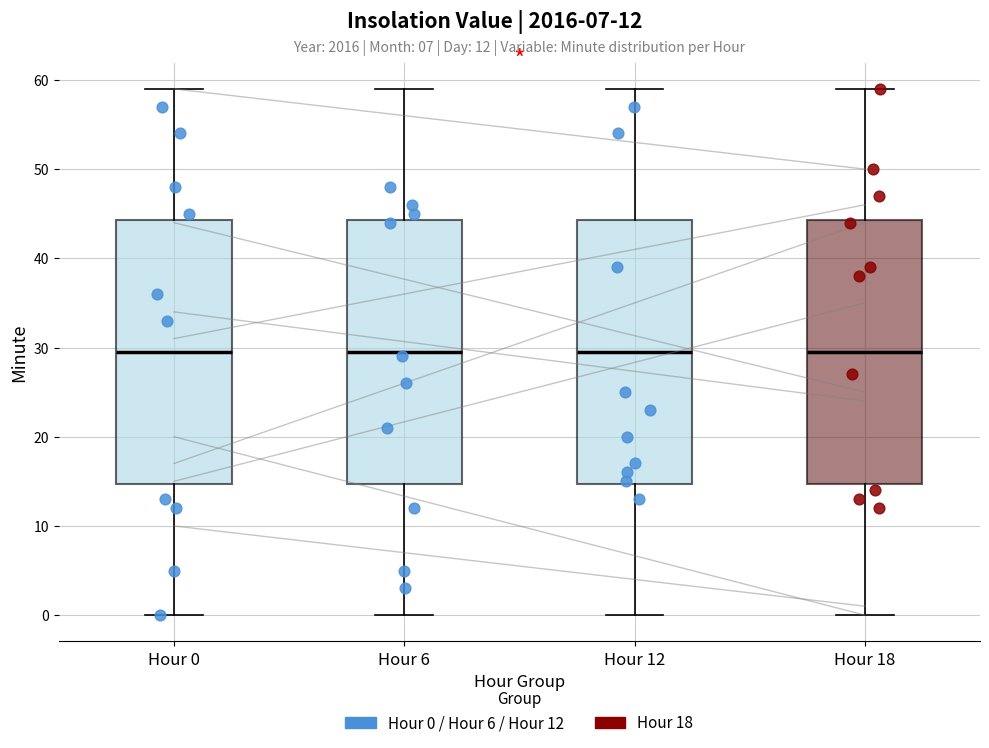

Reading left to right, transcribe this box plot: for each box, give where its median line is, the range the box spans, and where its two whiskers end, as read against the y-axis. The values are not printed on the chart, so give them approximately, as read against the axis.

Hour 0: median 30, box 15 to 44, whiskers 0 to 59
Hour 6: median 30, box 15 to 44, whiskers 0 to 59
Hour 12: median 30, box 15 to 44, whiskers 0 to 59
Hour 18: median 30, box 15 to 44, whiskers 0 to 59